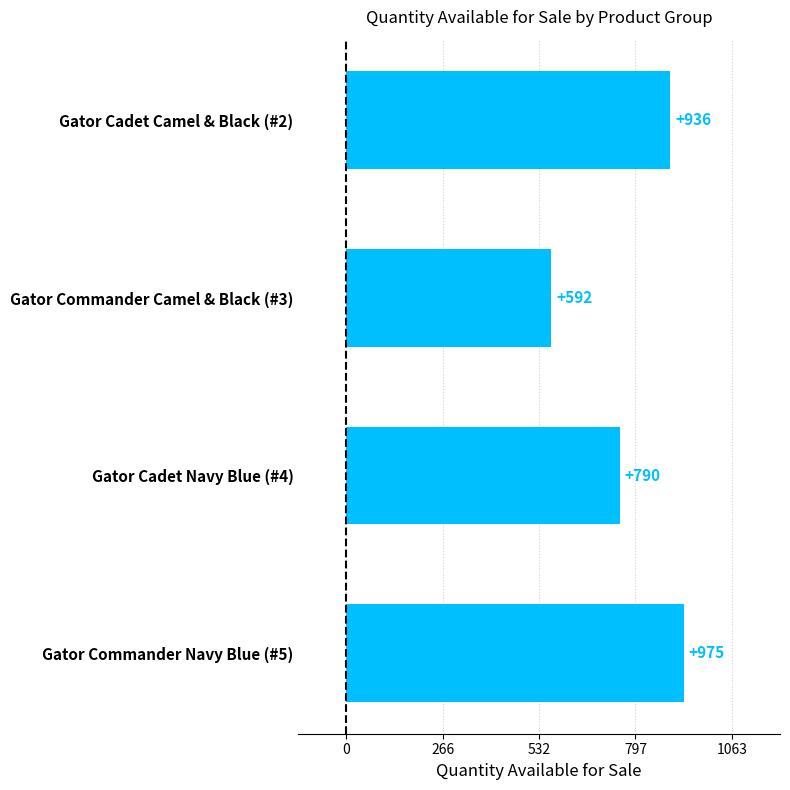

Does the chart contain any negative values?

No